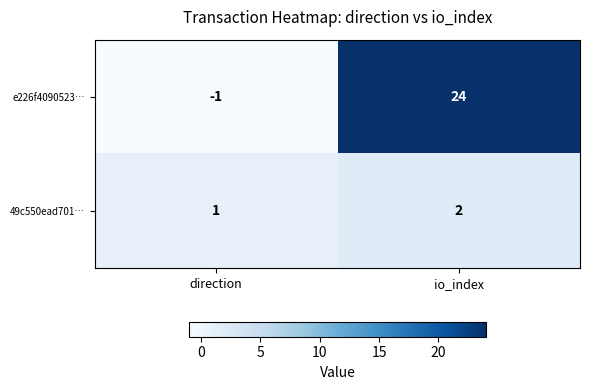

Reading left to right, list all the values displayed in this chart.

e226f4090523…: -1	24
49c550ead701…: 1	2